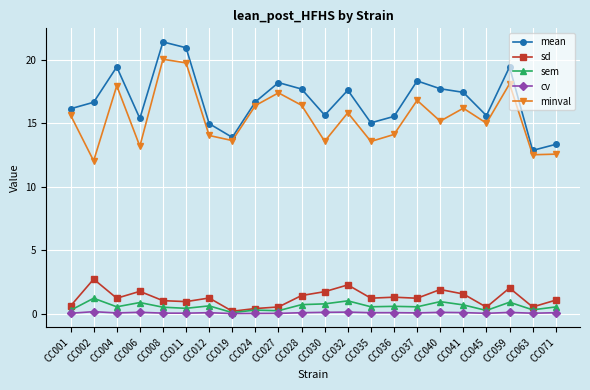

What are all the series names shown in the legend?

mean, sd, sem, cv, minval